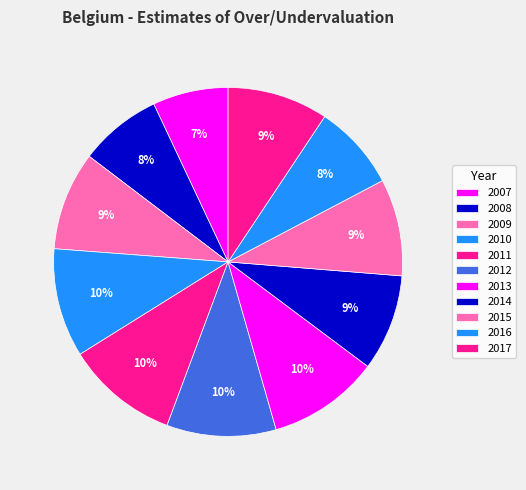

How many slices are in this pie chart?

11